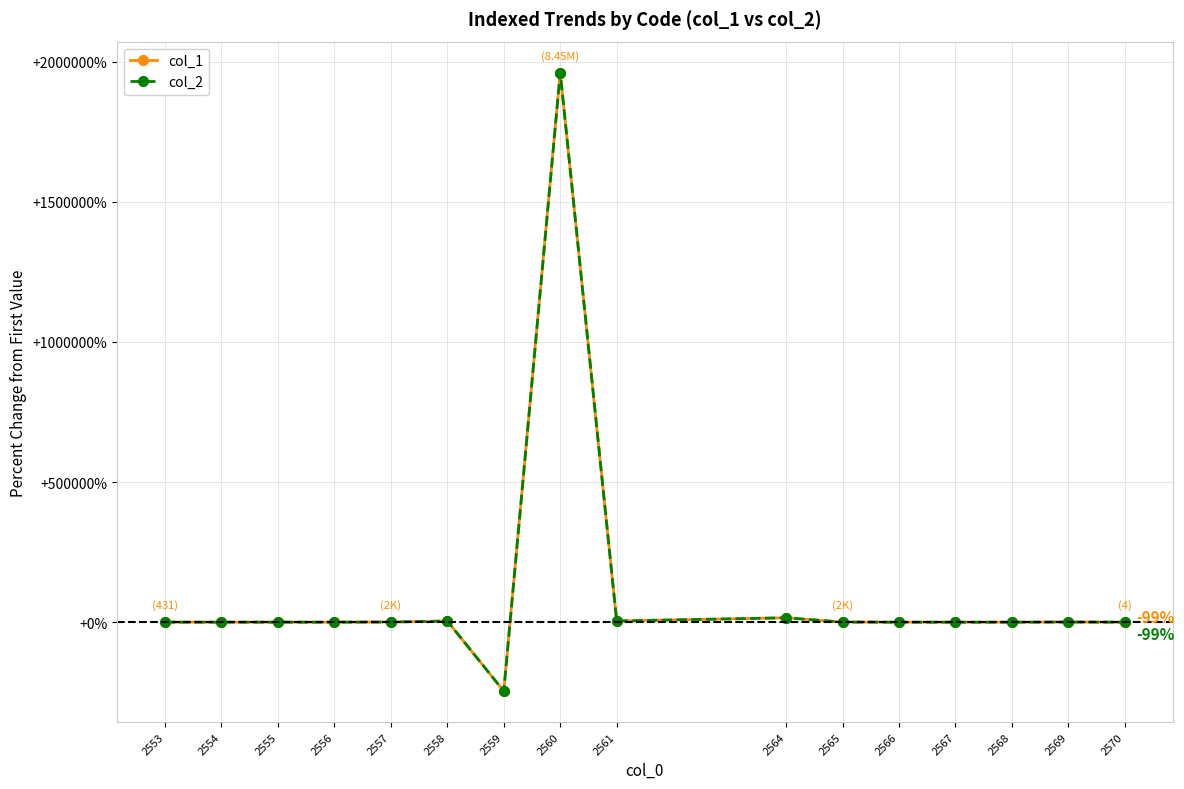

Is this an area chart (filled region under the line)?

No